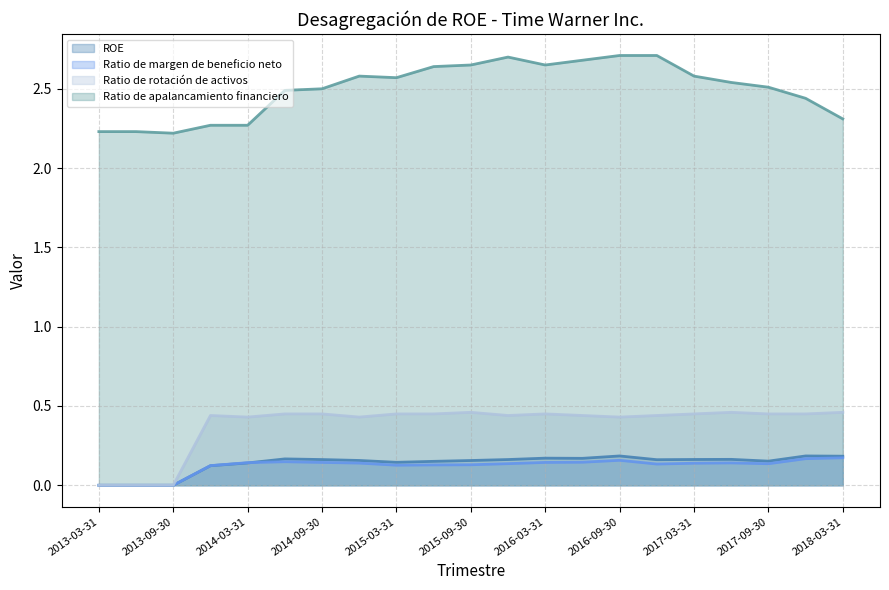

At which category is the sum across all series the highest?

2016-09-30